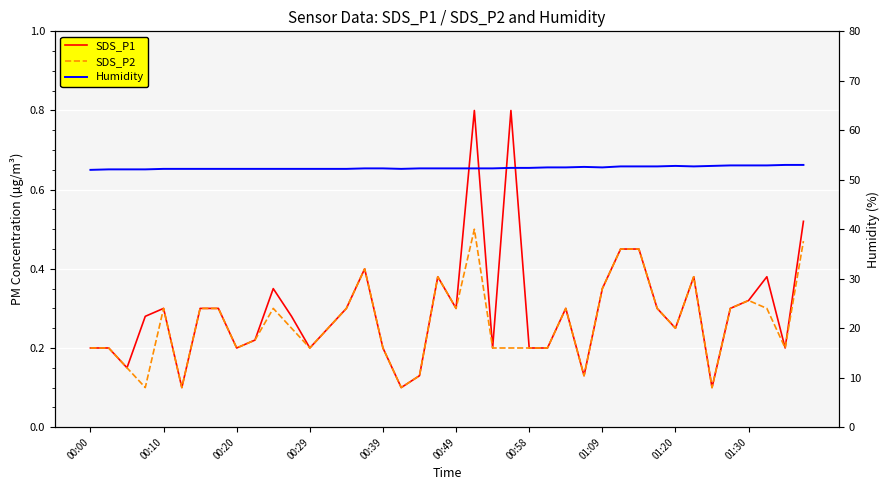

What is the total value across all series at 23?

53.4